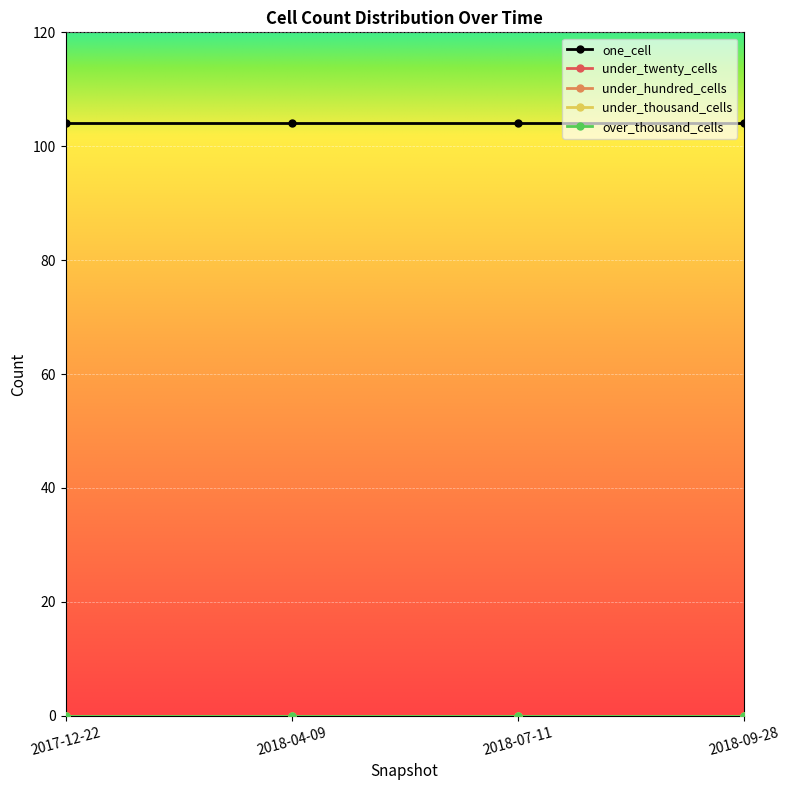

Which has a higher value, 2017-12-22 or 2018-09-28?

2017-12-22